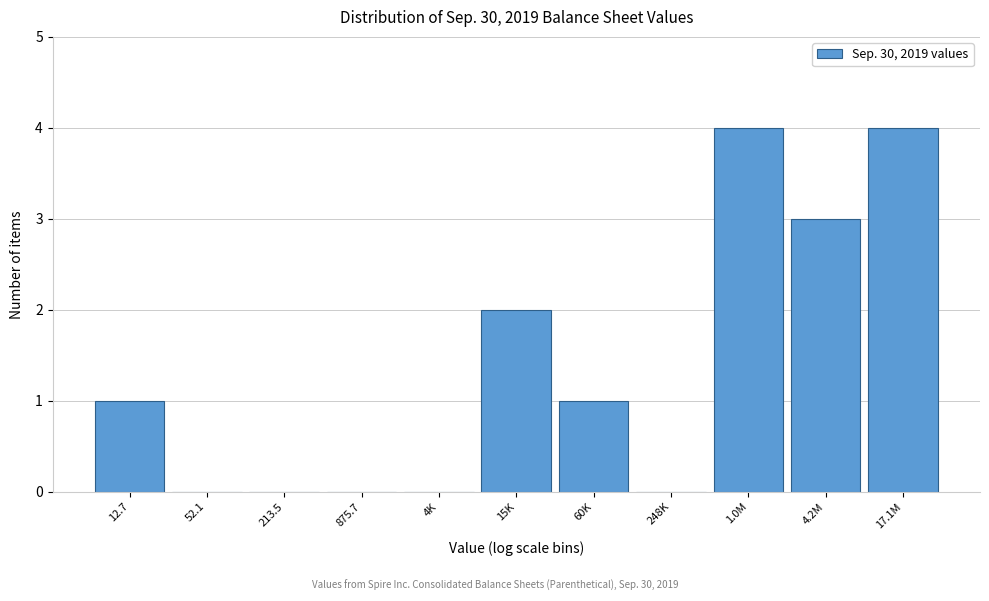

Reading right to left, transcribe all the data shown in this chart.

17.1M=4	4.2M=3	1.0M=4	248K=0	60K=1	15K=2	4K=0	875.7=0	213.5=0	52.1=0	12.7=1